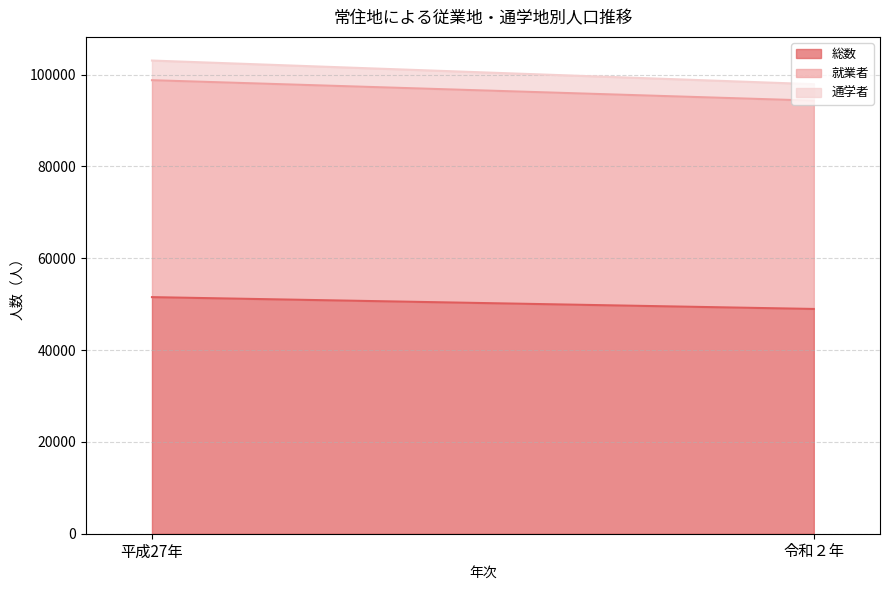

List the labels in order of 通学者 value, smallest first.

令和２年, 平成27年